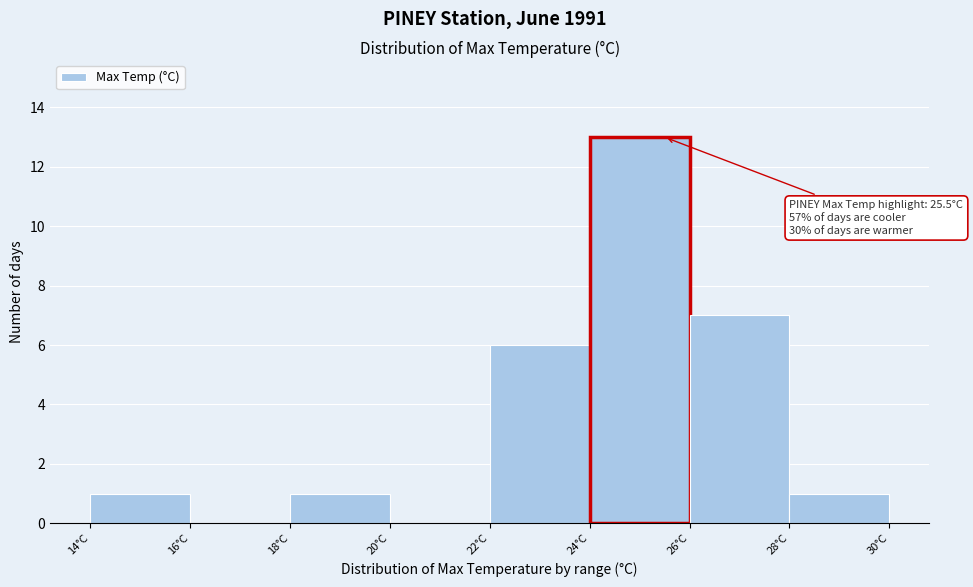

Over which range of the x-axis is the bar tallest?

24 to 26